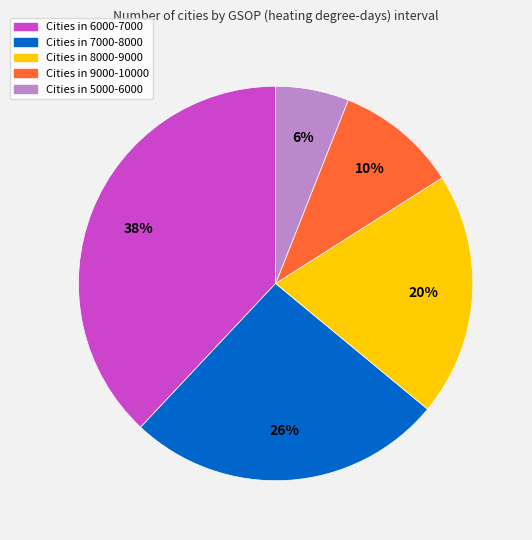

Is there any slice that represents more than half of the pie?

No